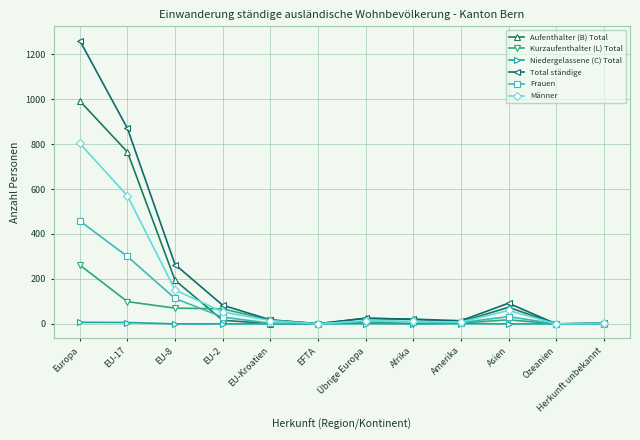

True or false: Total ständige has more than 0 points higher than both neighbors.

True